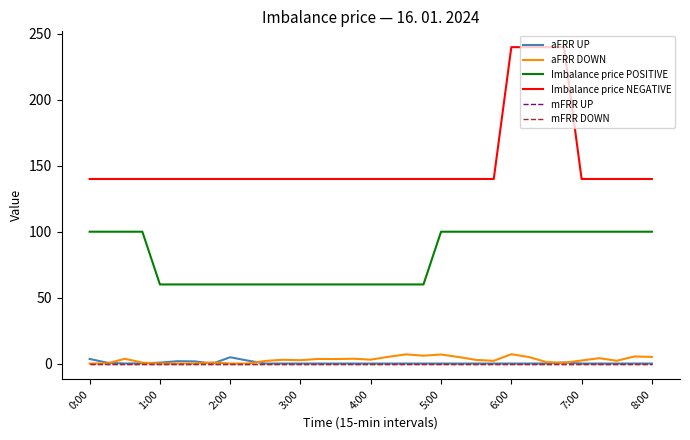

How many lines are shown in the chart?

6